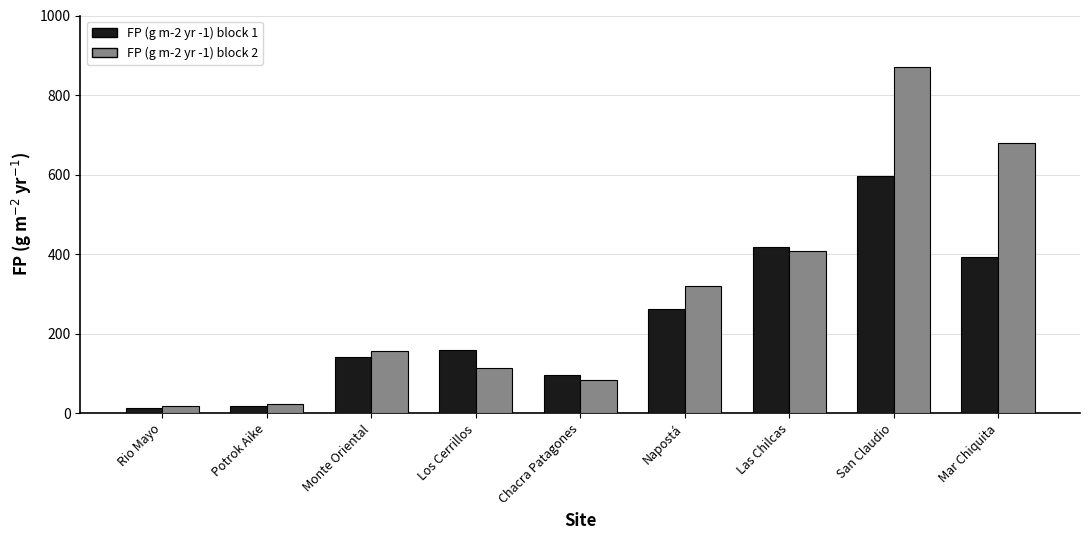

What is the spread (max minus min) of values at Mar Chiquita?

286.7